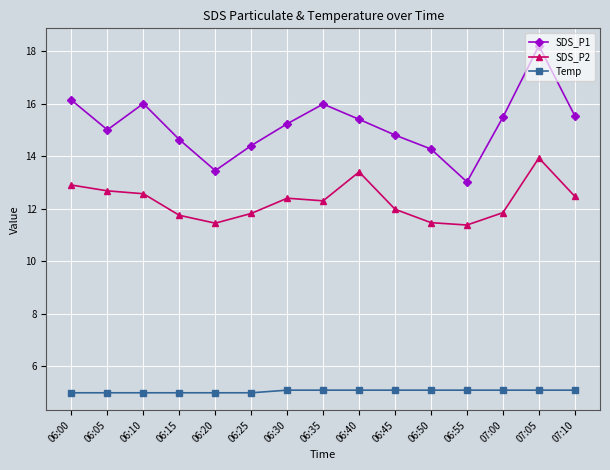

True or false: SDS_P1 and Temp intersect in this chart.

False